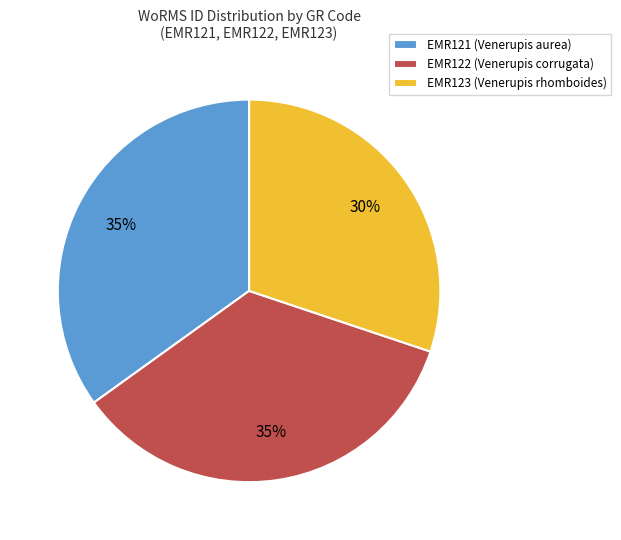

How many segments does this pie chart have?

3